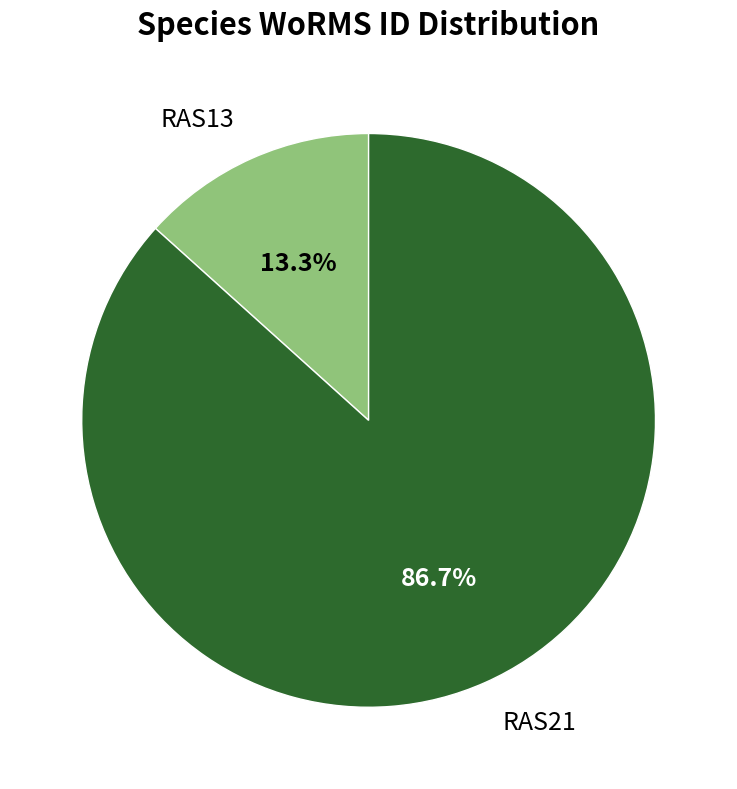

Which category accounts for the majority?

RAS21